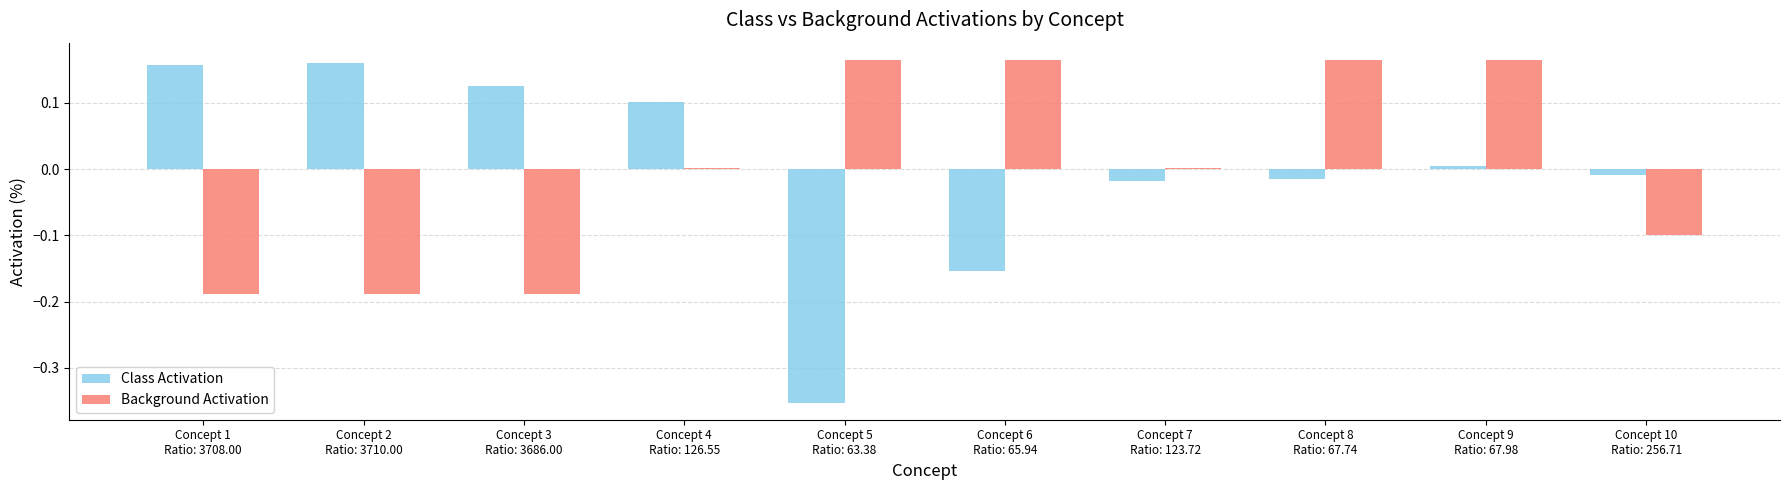

What is the difference between the maximum and minimum values in the Class Activation series?

0.5